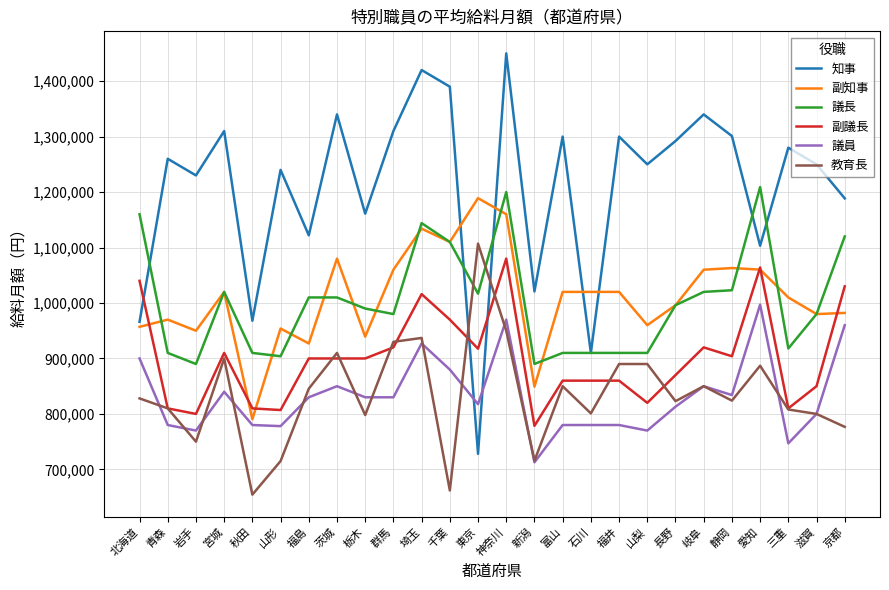

What is the approximate value of 副議長 at 岐阜?

920000